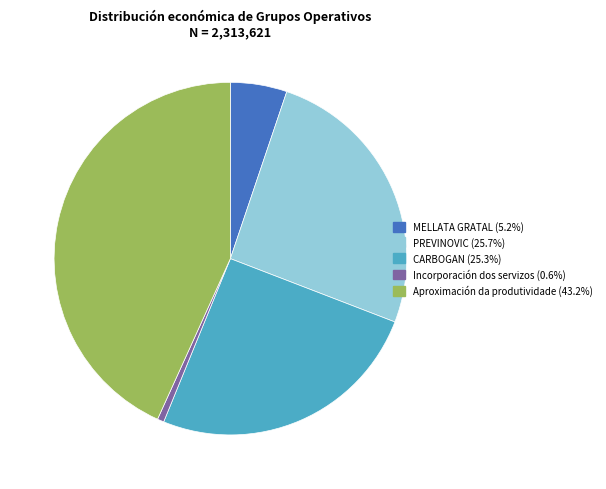

Combined, do PREVINOVIC and Incorporación dos servizos account for over 50%?

No